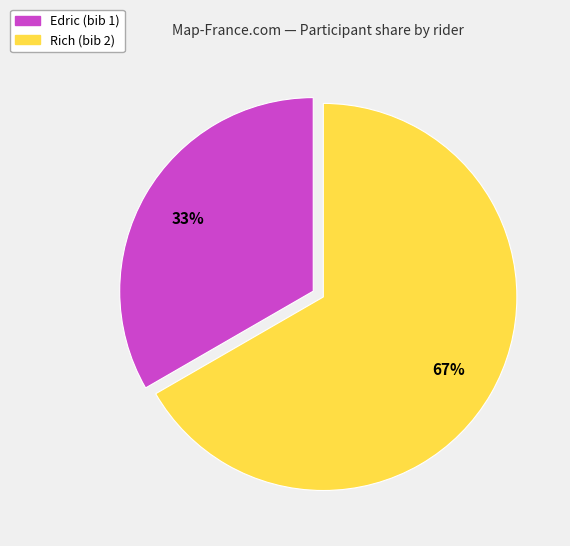

How many segments does this pie chart have?

2